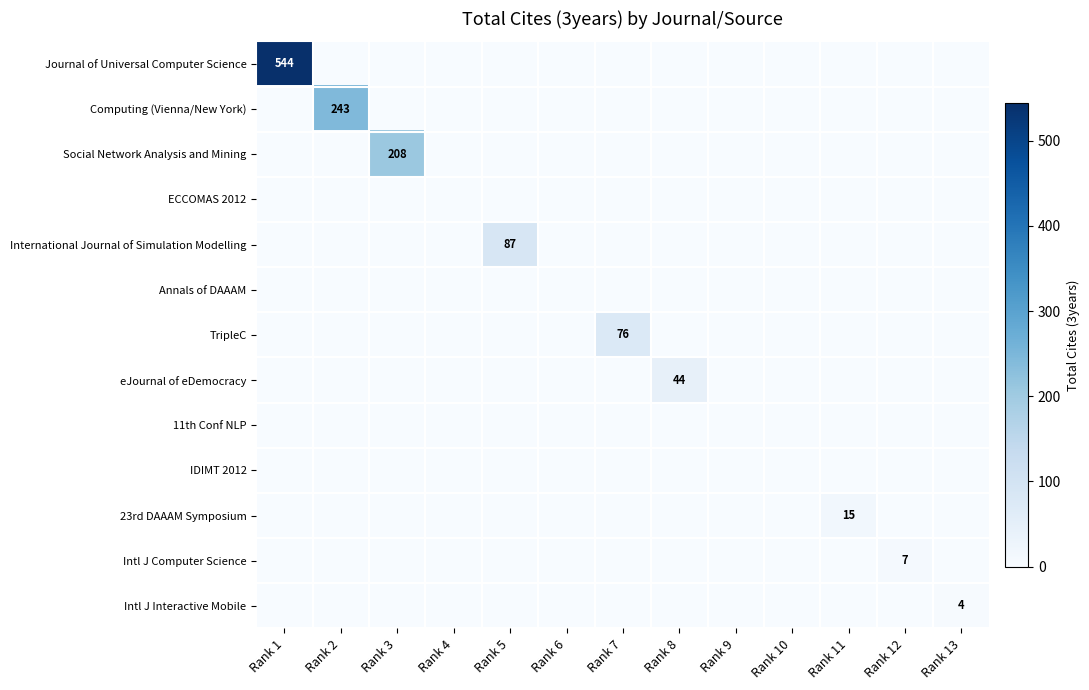

List the labels in order of Social Network Analysis and Mining value, largest first.

Rank 3, Rank 1, Rank 2, Rank 4, Rank 5, Rank 6, Rank 7, Rank 8, Rank 9, Rank 10, Rank 11, Rank 12, Rank 13